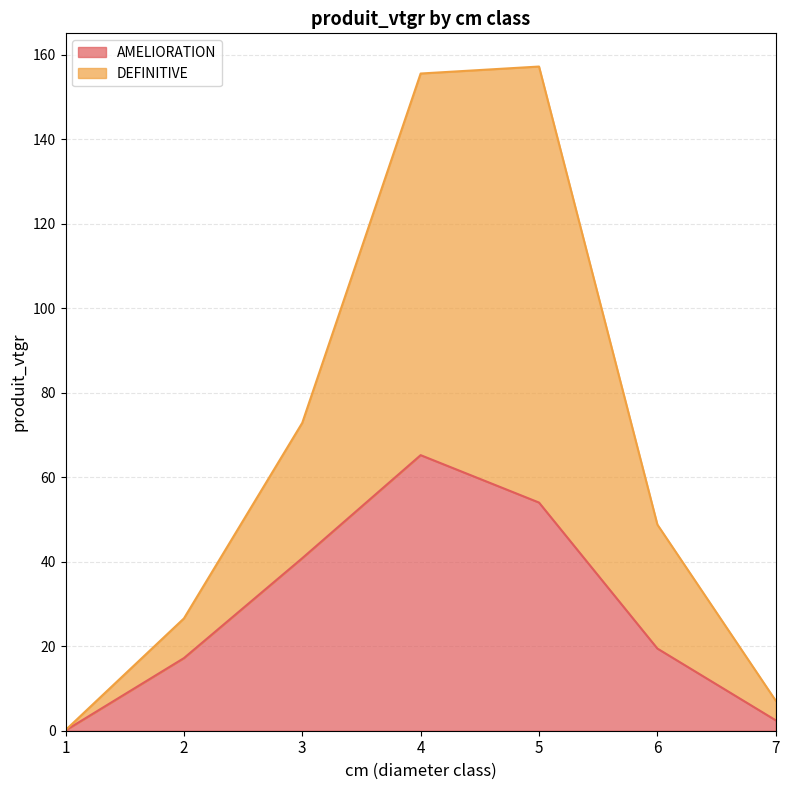

At which category does the chart reach its minimum across all series?

1